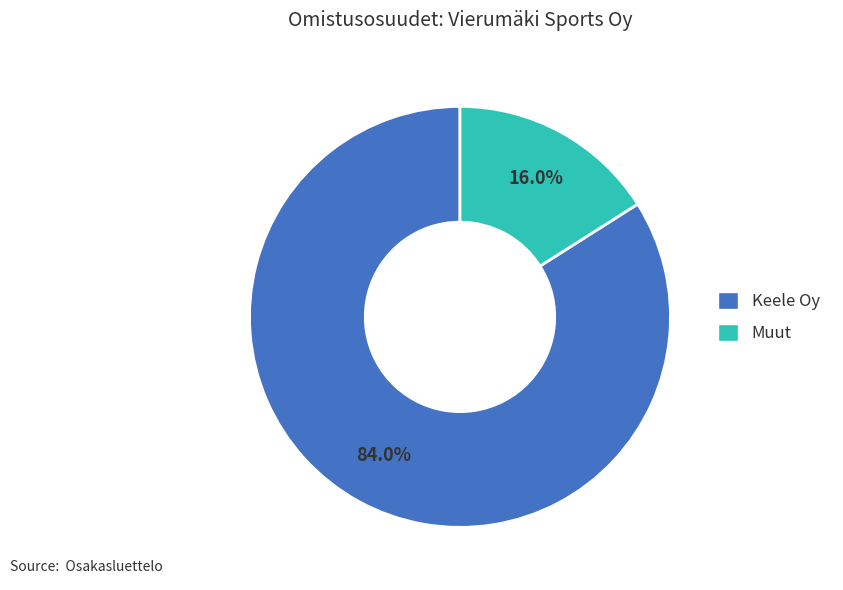

What percentage is the Keele Oy slice, to the nearest percent?

84%